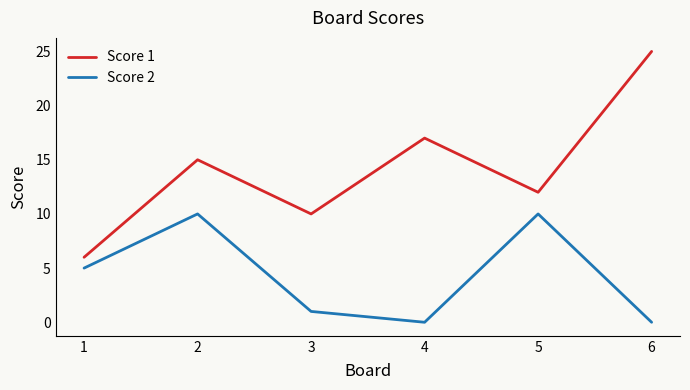

What is the greatest value displayed?

25